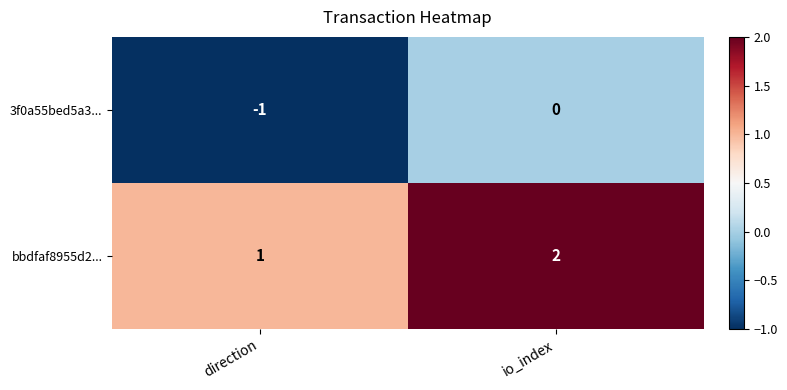

What is the maximum value shown in the chart?

2